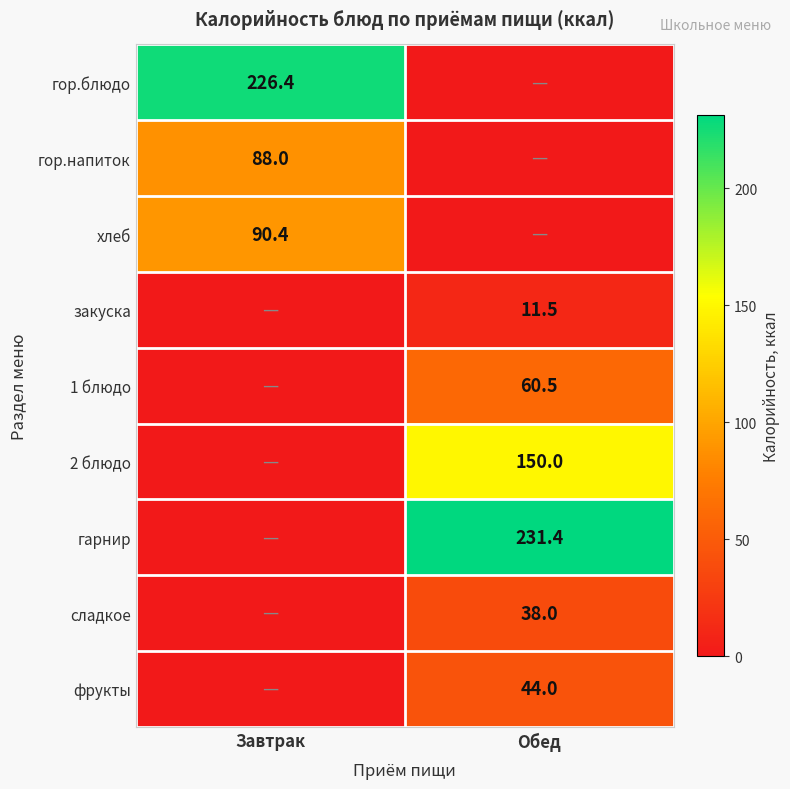

Is it true that гор.напиток equals 88.0 at Завтрак?

True